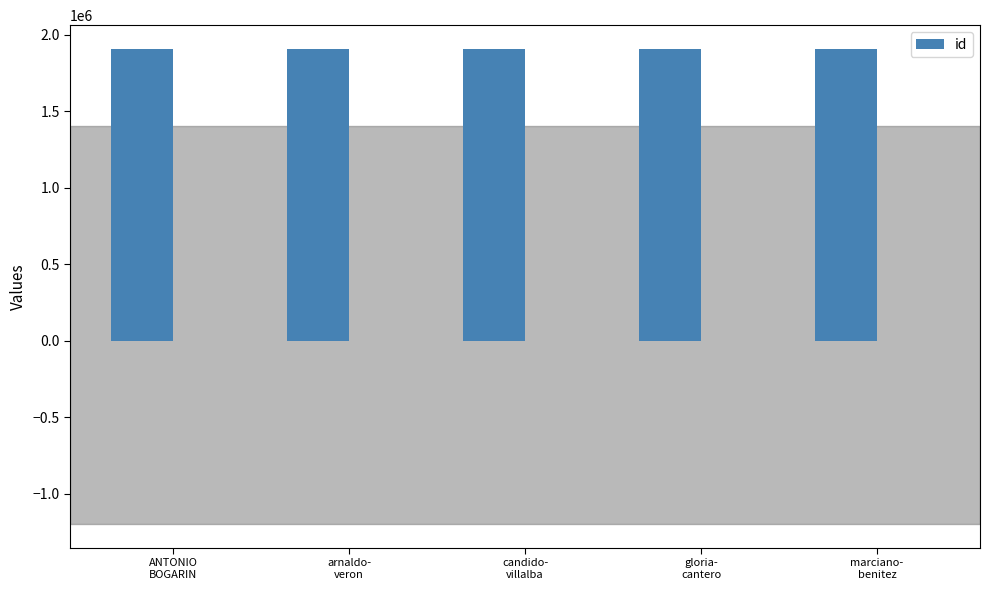

Where is the data nearest to the value 1905776?

marciano-
benitez